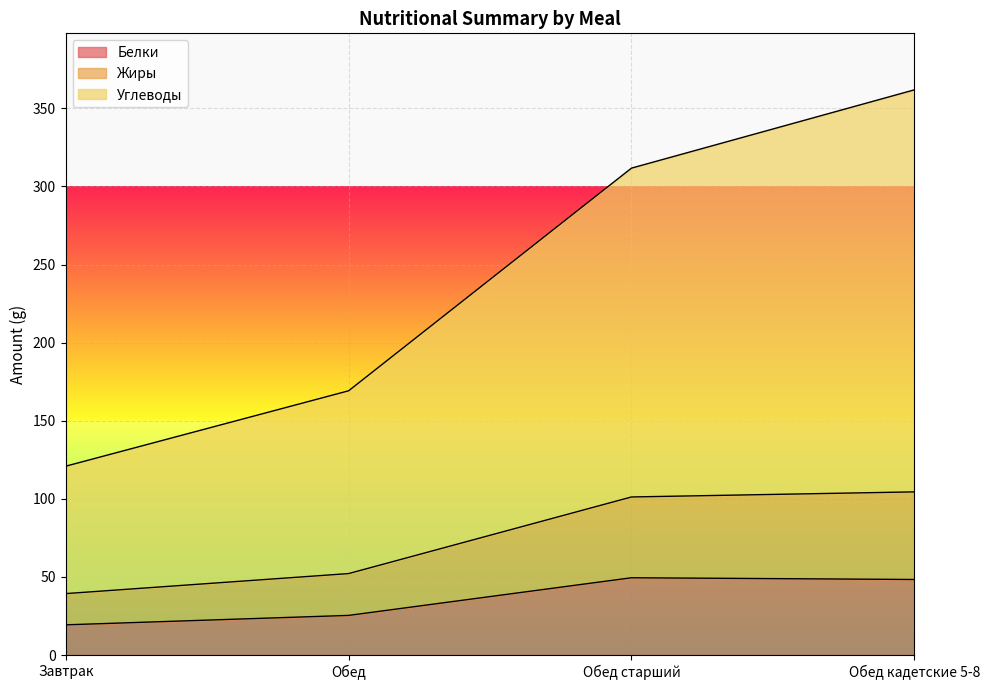

Rank the series by their average value, from lowest to highest.

Белки, Жиры, Углеводы